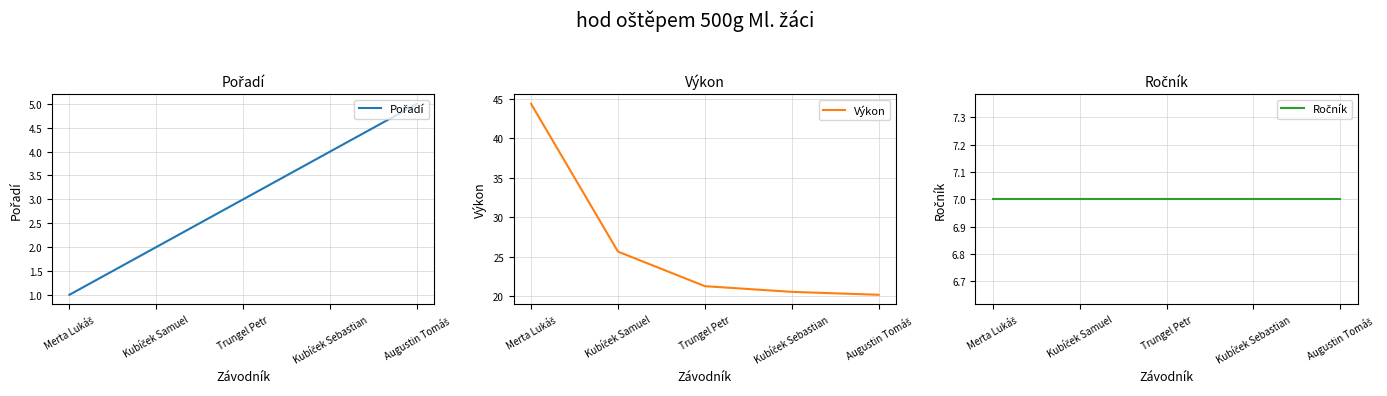

Where is Pořadí nearest to the value 3?

Trungel Petr